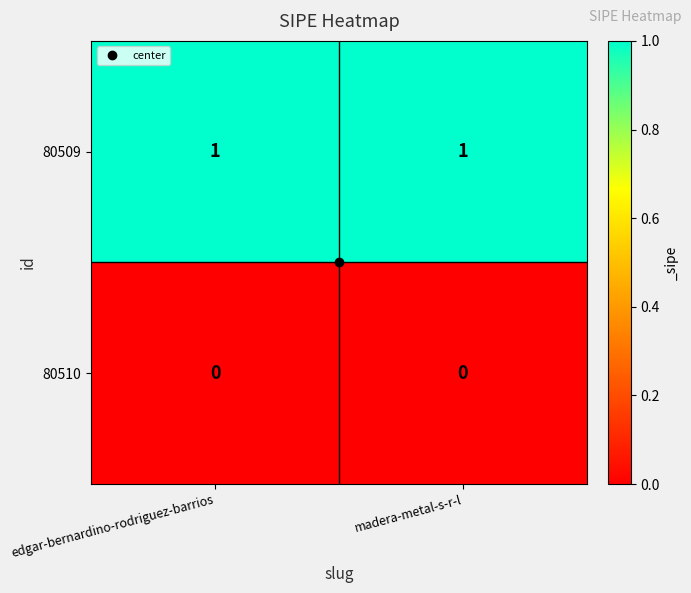

The value of 80509 at edgar-bernardino-rodriguez-barrios is 2. True or false?

False